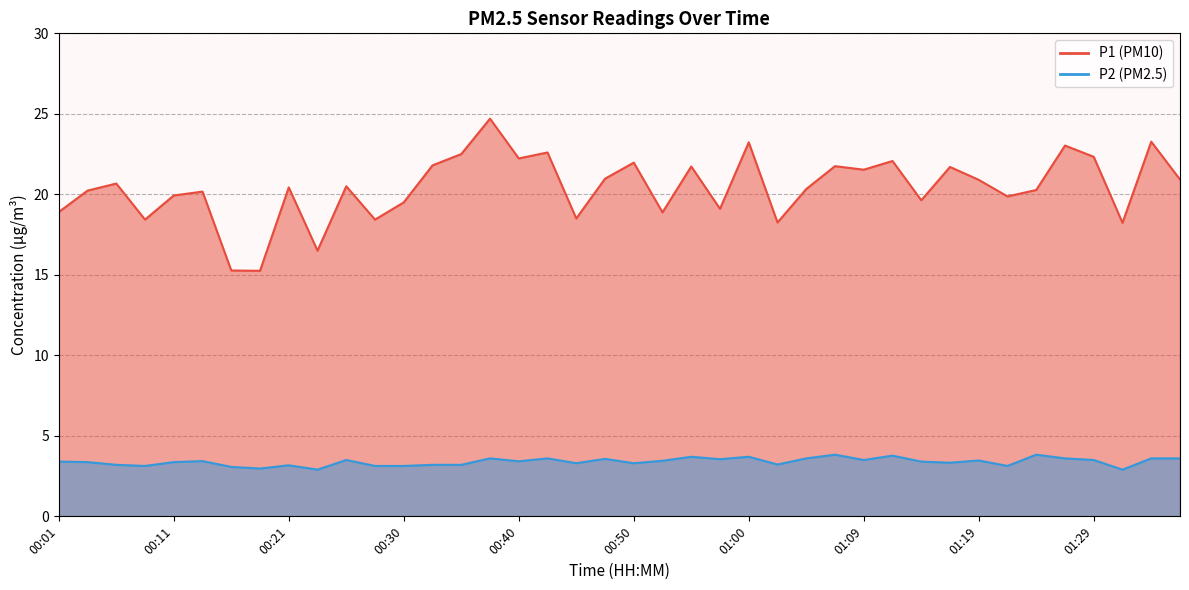

How many values in the P2 series exceed 3?

37